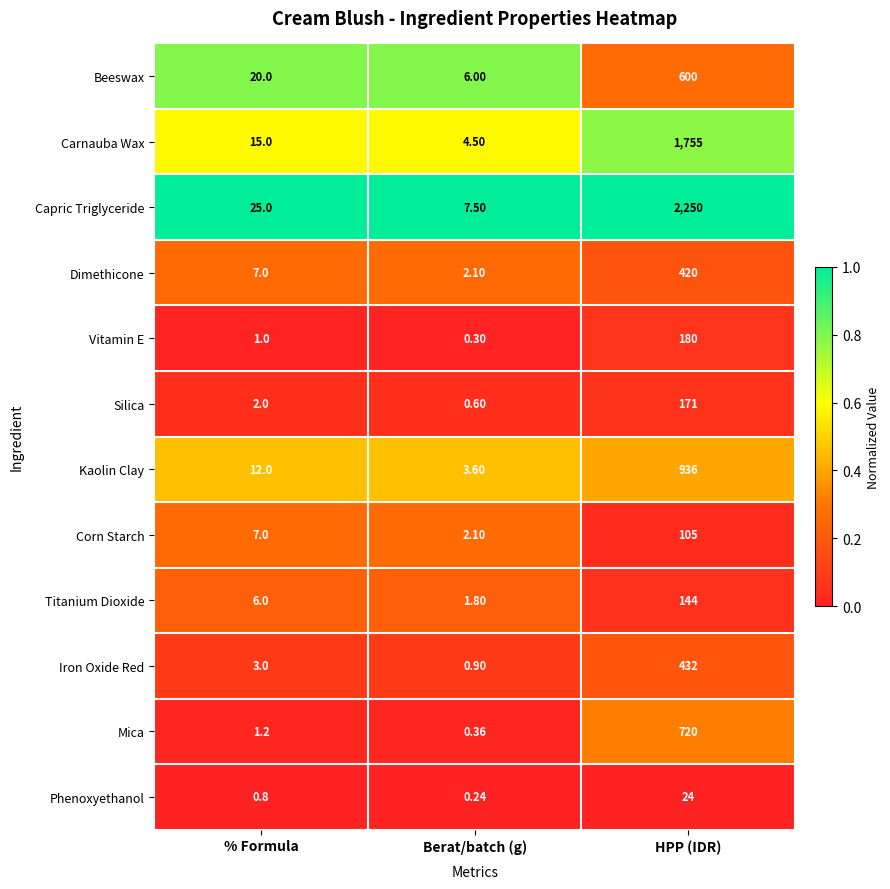

At HPP (IDR), list the series in order from smallest to largest.

Phenoxyethanol, Corn Starch, Titanium Dioxide, Silica, Vitamin E, Dimethicone, Iron Oxide Red, Beeswax, Mica, Kaolin Clay, Carnauba Wax, Capric Triglyceride